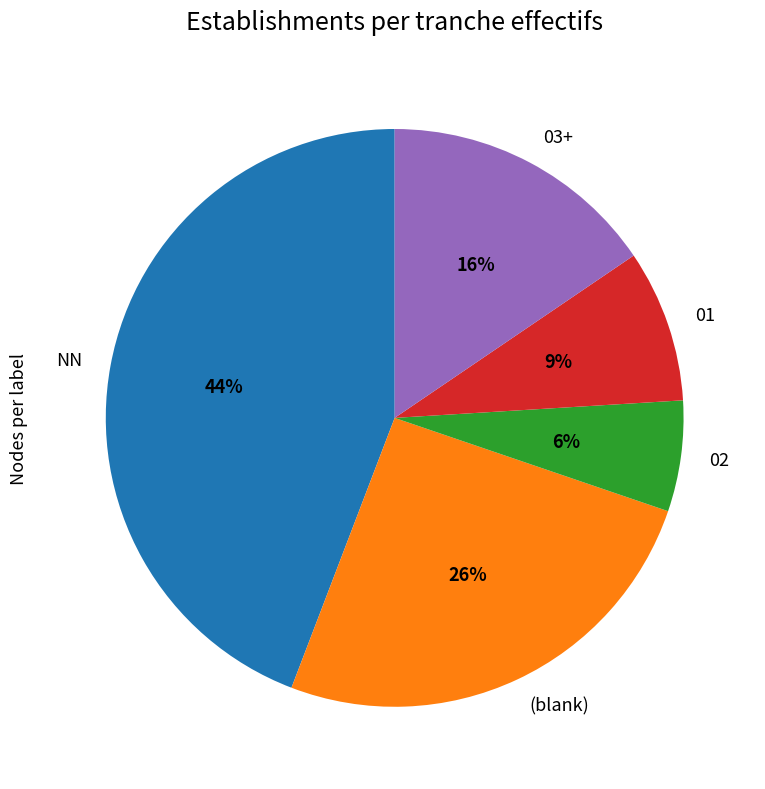

To the nearest percent, what is the difference between the largest and smallest slice percentages?

38%